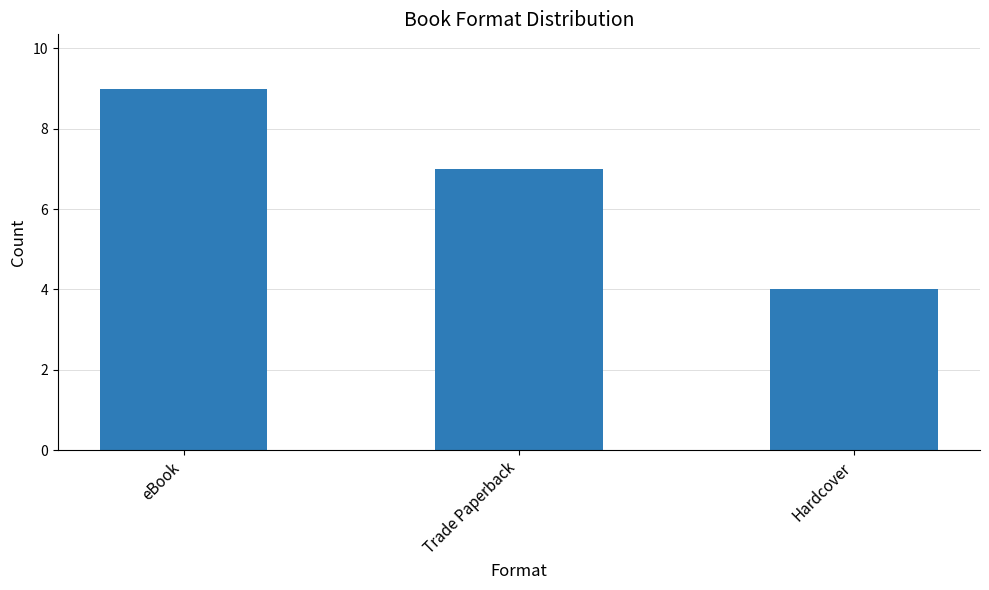

Does the chart contain any negative values?

No